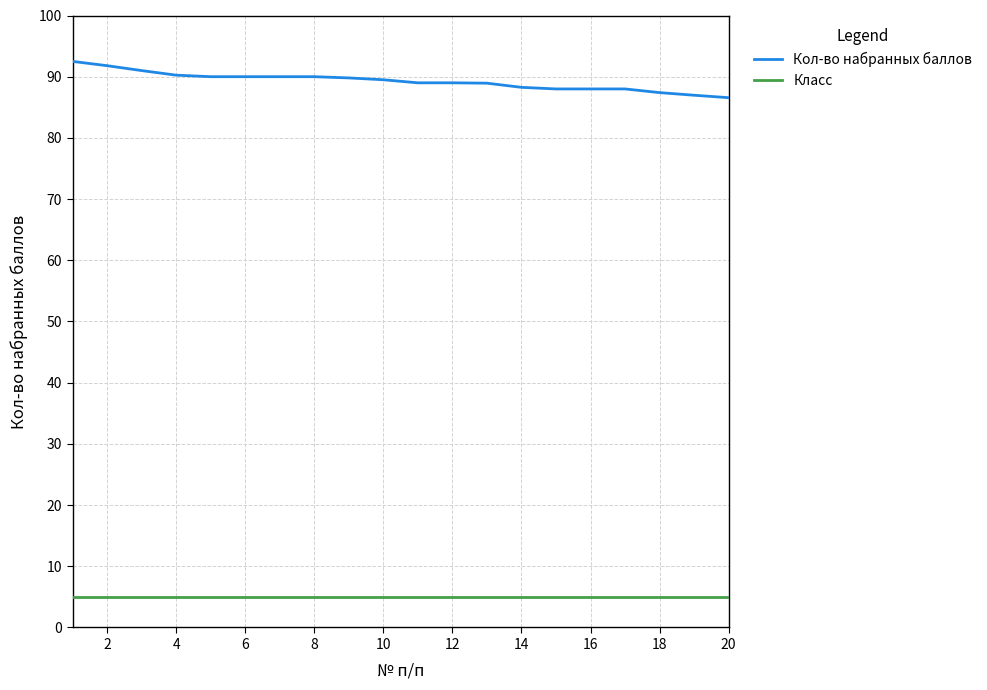

Which series has the largest total across all categories?

Кол-во набранных баллов